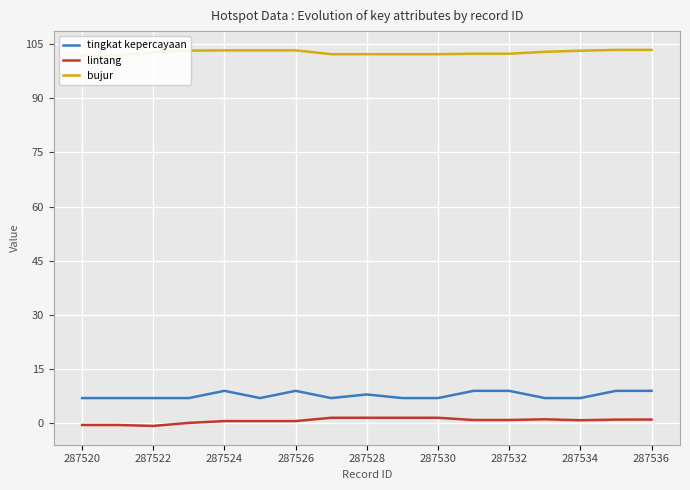

Count the number of data series in this chart.

3